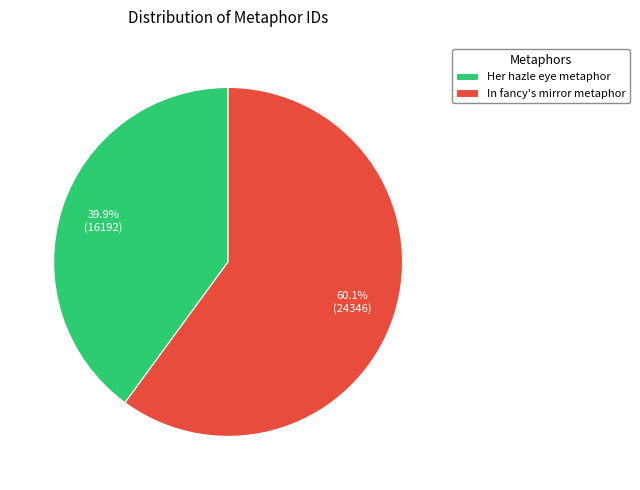

How many slices are in this pie chart?

2